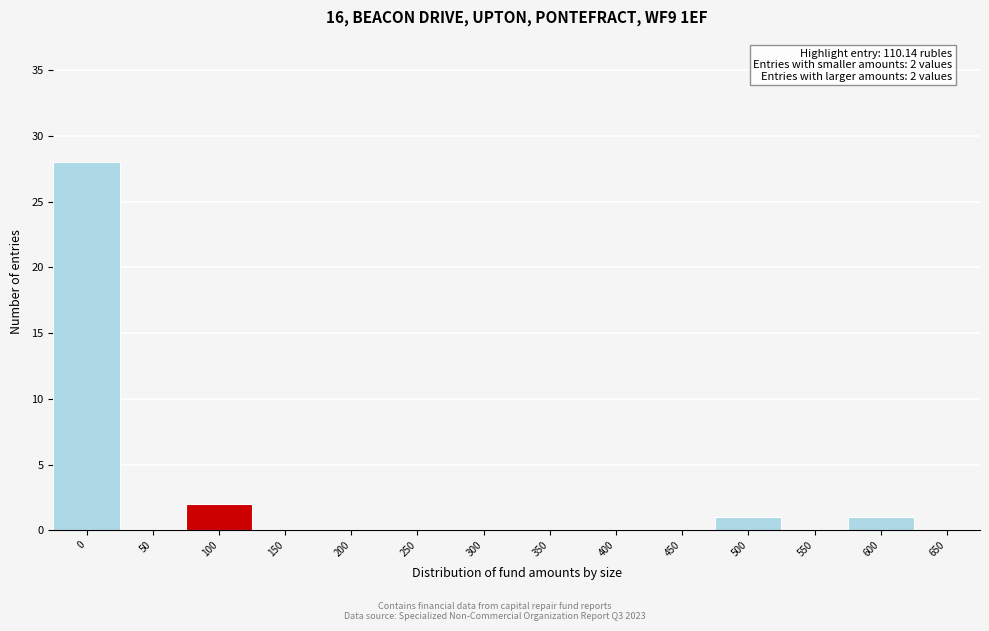

Reading left to right, list all the values displayed in this chart.

0=28	50=0	100=2	150=0	200=0	250=0	300=0	350=0	400=0	450=0	500=1	550=0	600=1	650=0